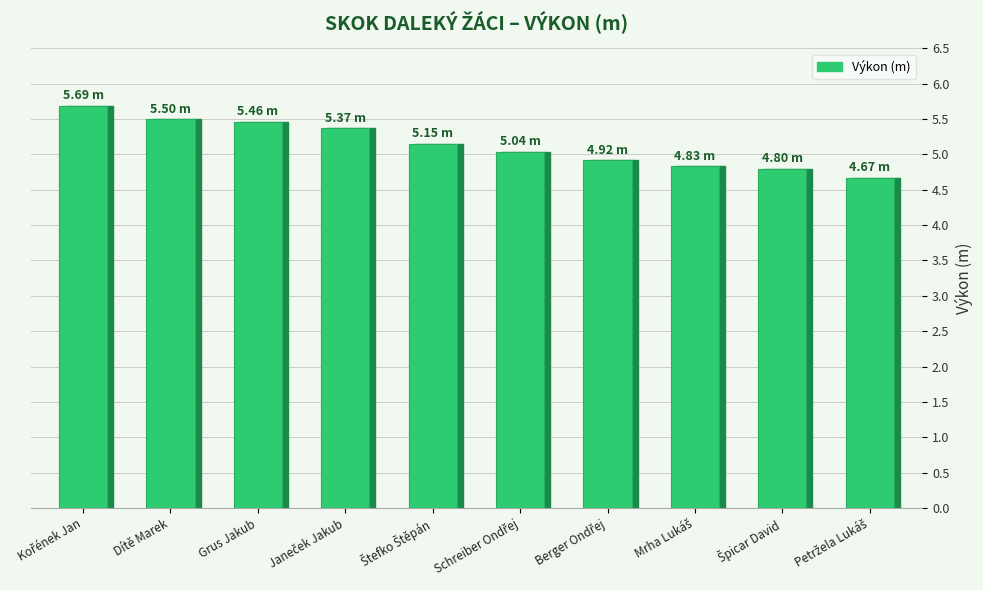

Is it true that the value at Špicar David is 4.8?

True